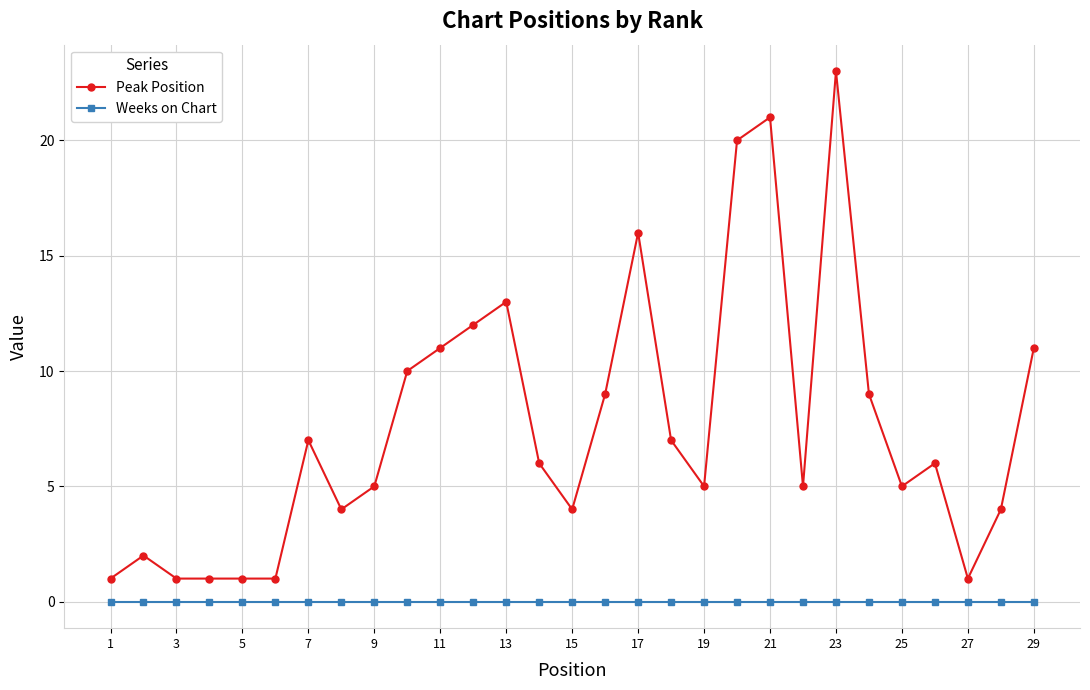

What are all the series names shown in the legend?

Peak Position, Weeks on Chart